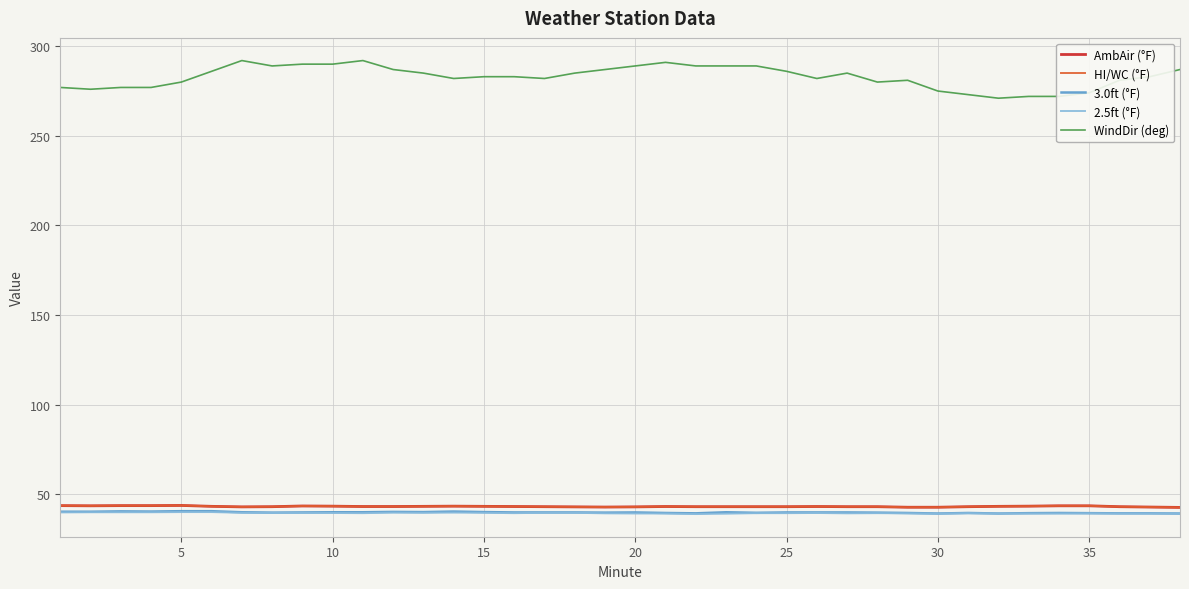

True or false: 3.0ft (°F) and HI/WC (°F) cross at least once.

False